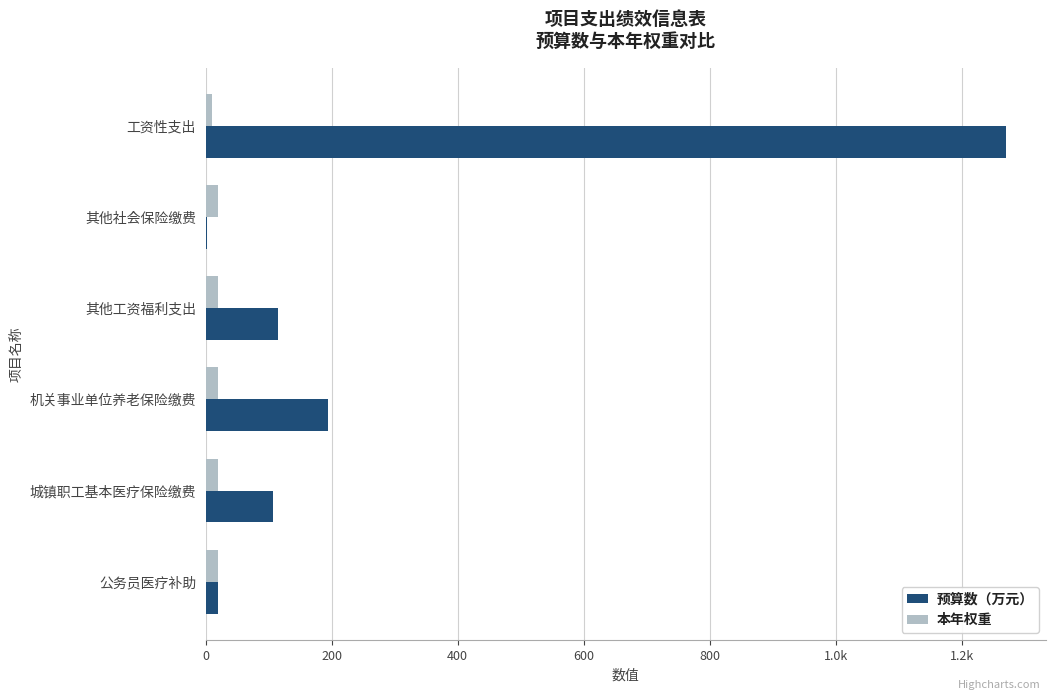

At how many categories does at least one series exceed 157?

2